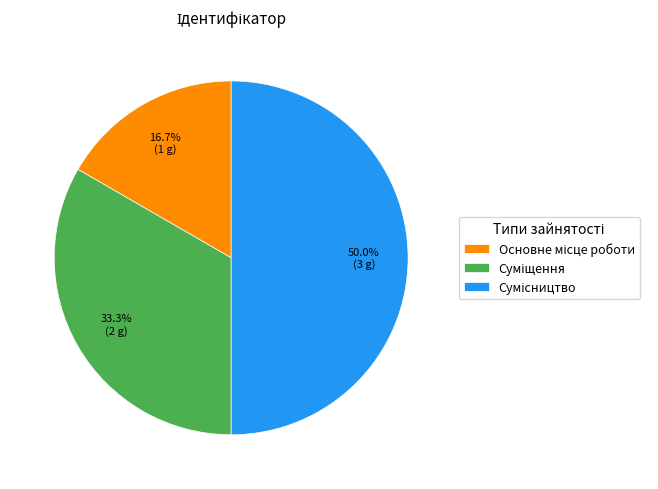

What is the change in value from Основне місце роботи to Суміщення?

+1